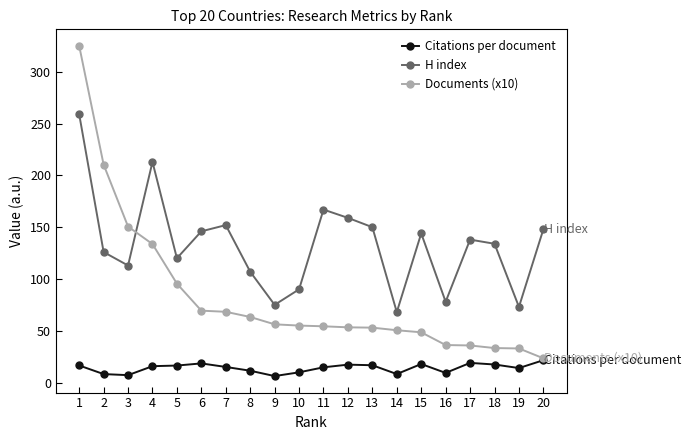

What is the average value of the Citations per document series?

14.0